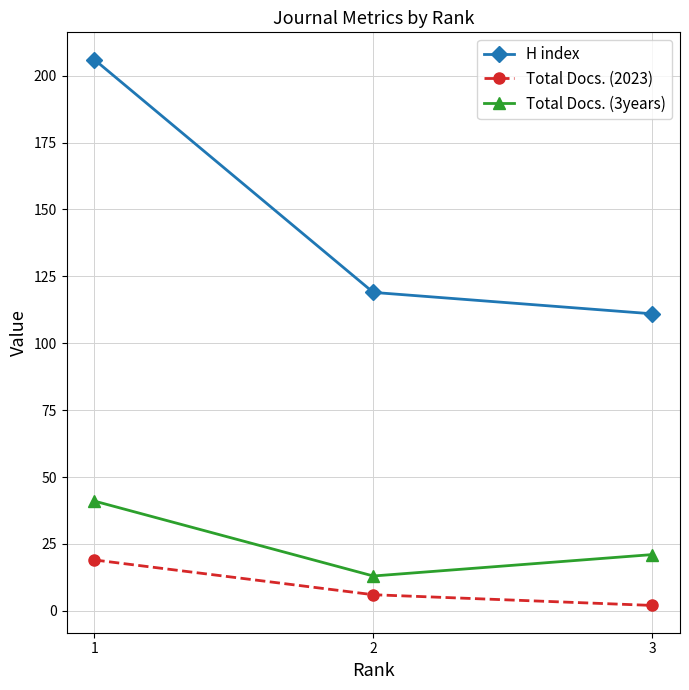

Which category has the highest value across all series?

1